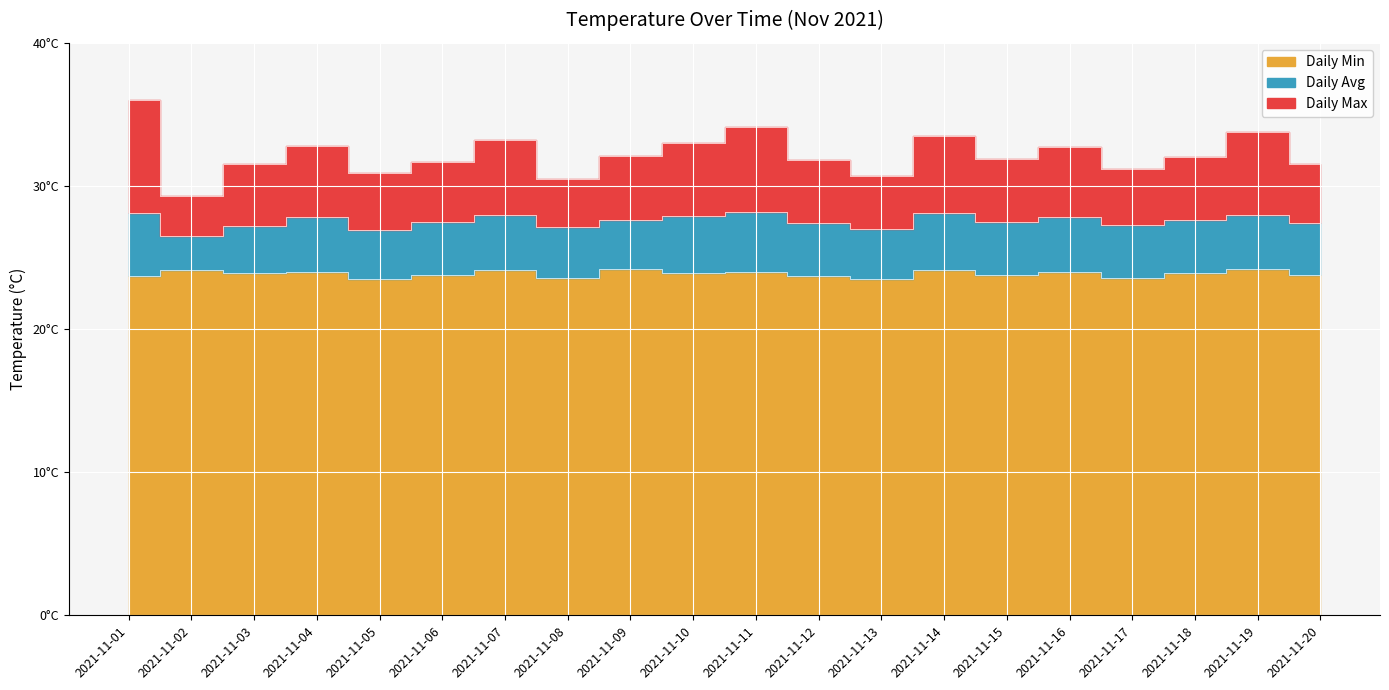

What is the smallest value displayed?

23.5